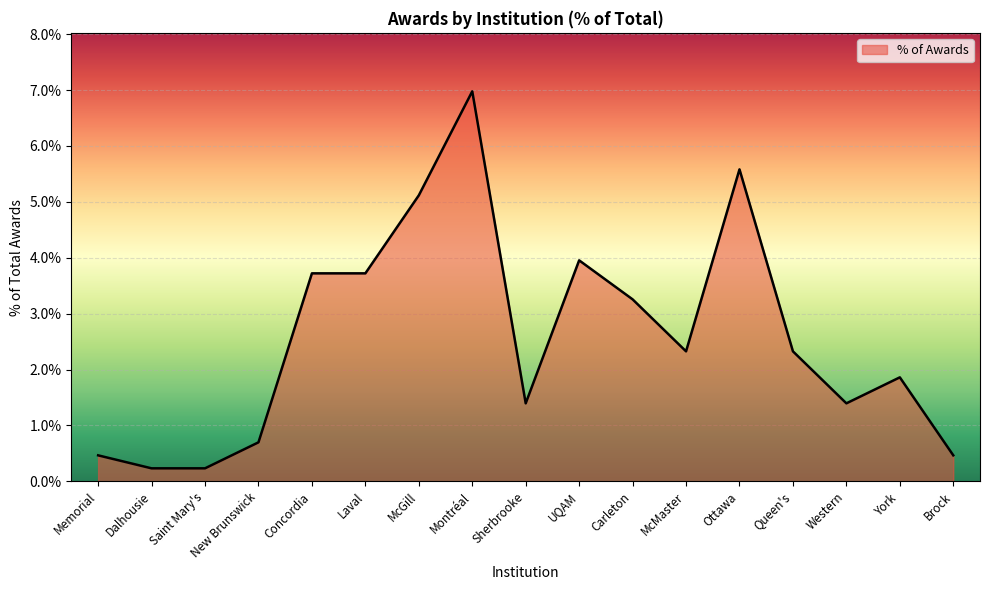

What is the greatest value displayed?

7.0